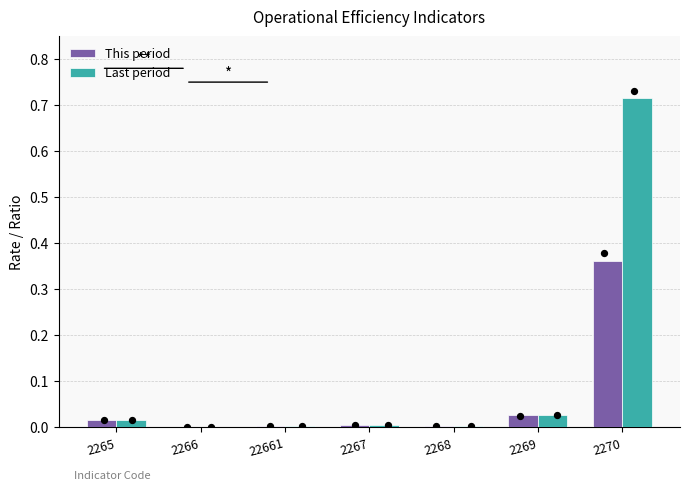

Which series has the largest total across all categories?

Last period